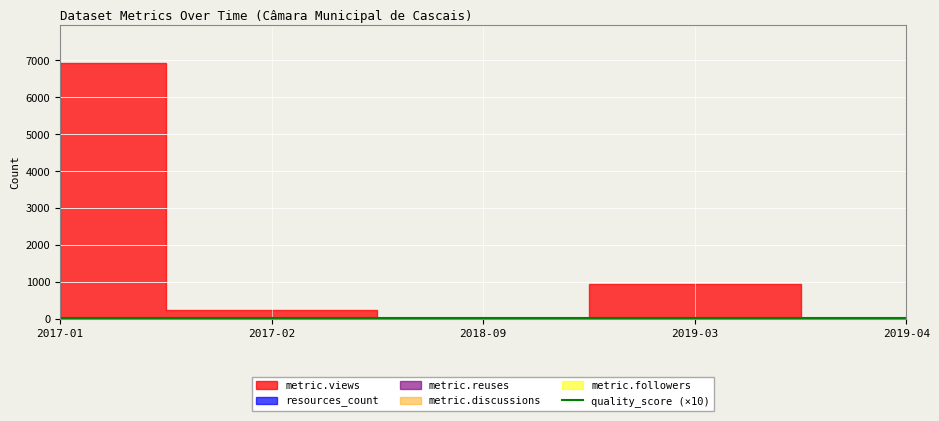

What are all the series names shown in the legend?

metric.views, metric.reuses, metric.followers, metric.discussions, resources_count, quality_score